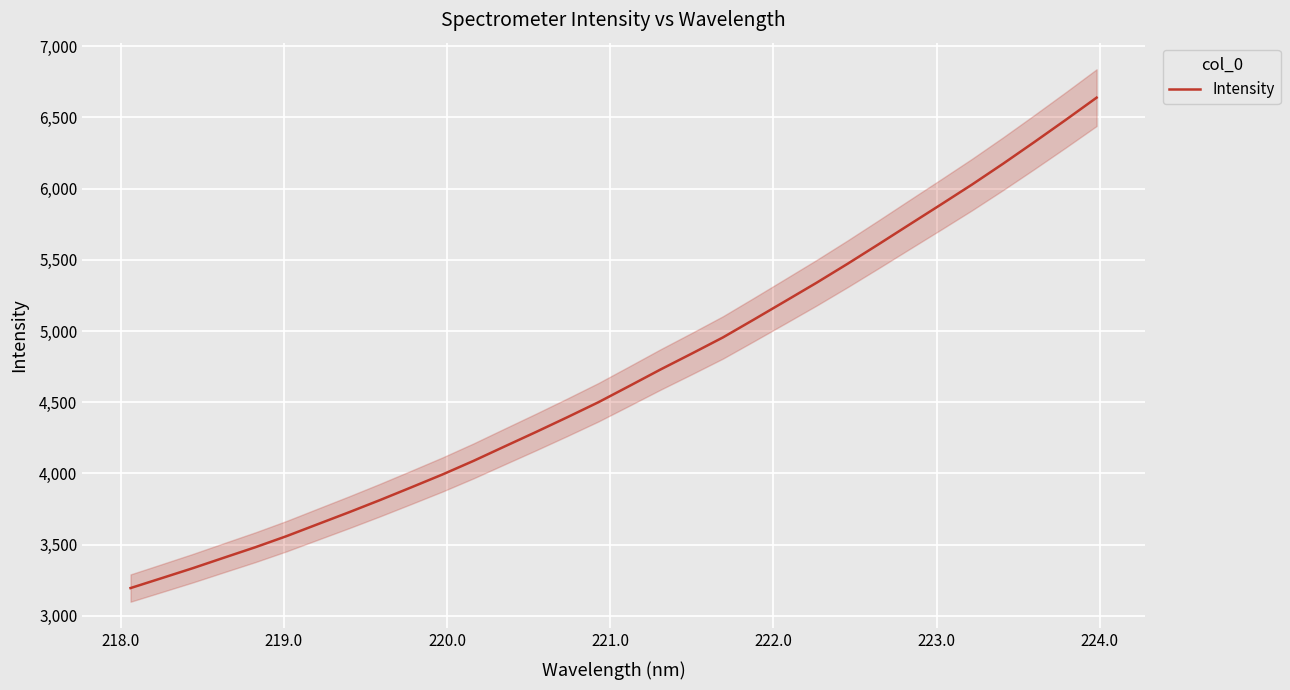

What is the lowest value of the Intensity series?

3194.4